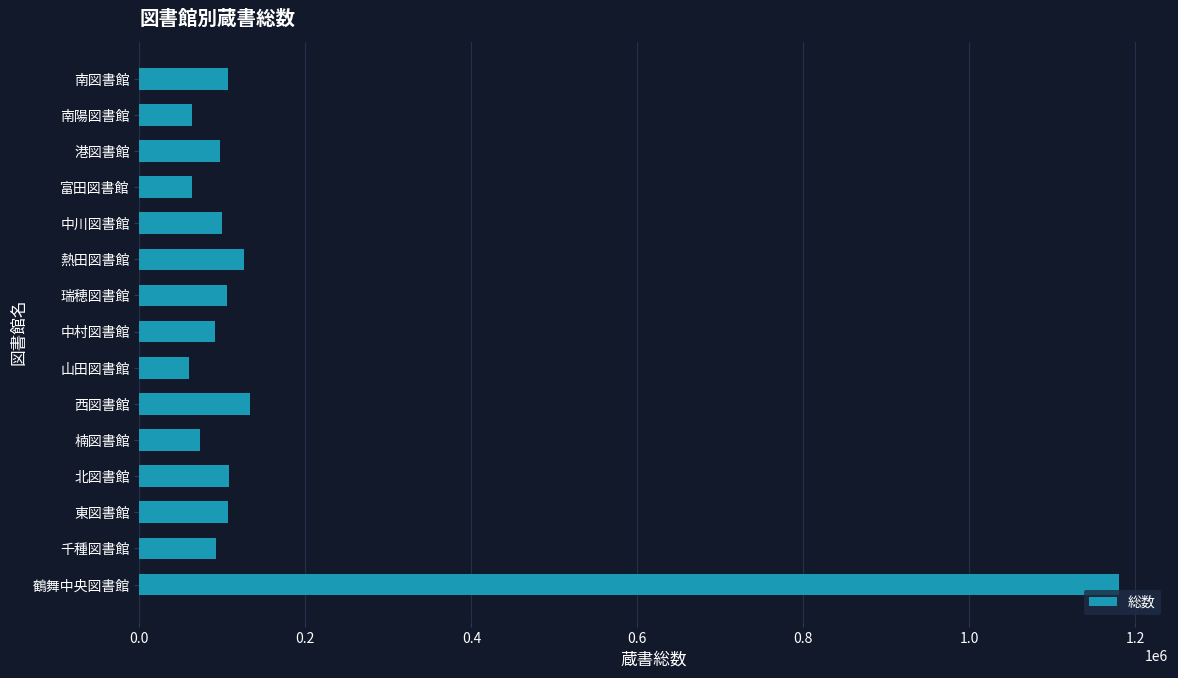

What is the ratio of the value at 瑞穂図書館 to the value at 北図書館?

1.0